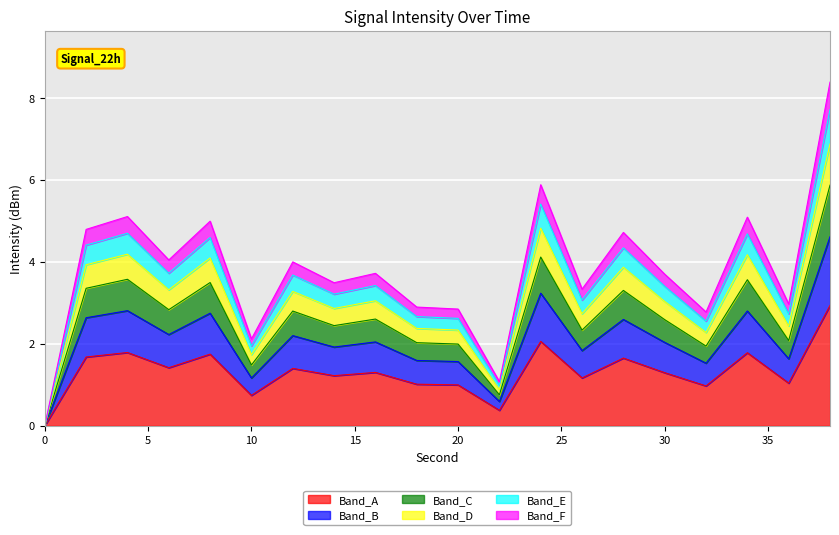

At which label is the value closest to 1?

20